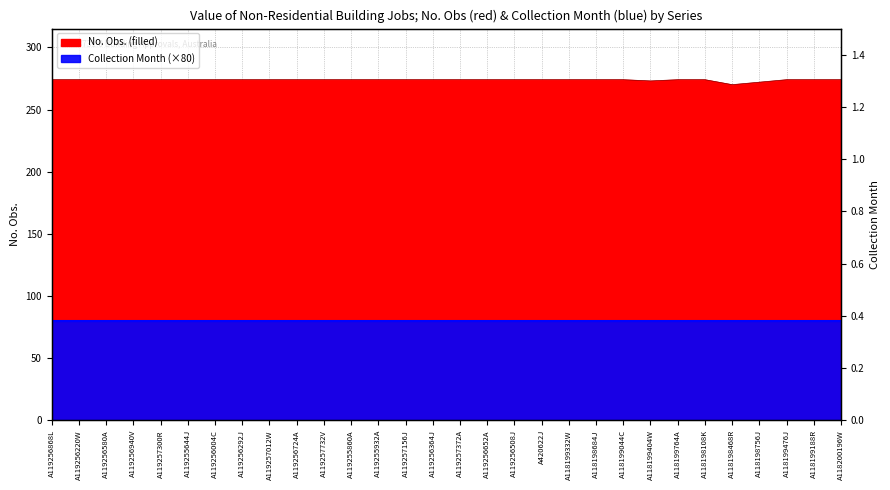

Reading right to left, what are all the values shown in this chart?

274	274	274	272	270	274	274	273	274	274	274	274	274	274	274	274	274	274	274	274	274	274	274	274	274	274	274	274	274	274